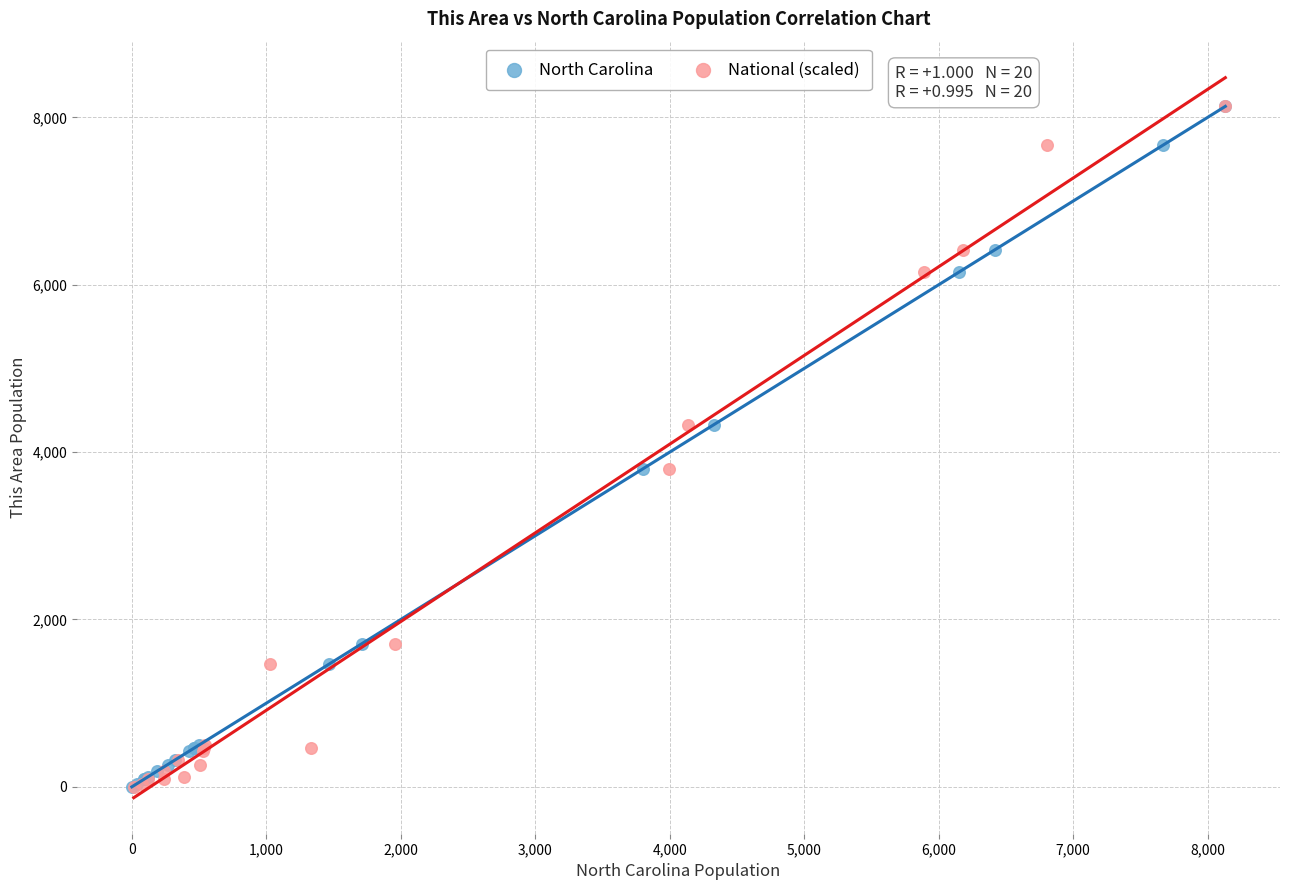

What are all the series names shown in the legend?

North Carolina, National (scaled)